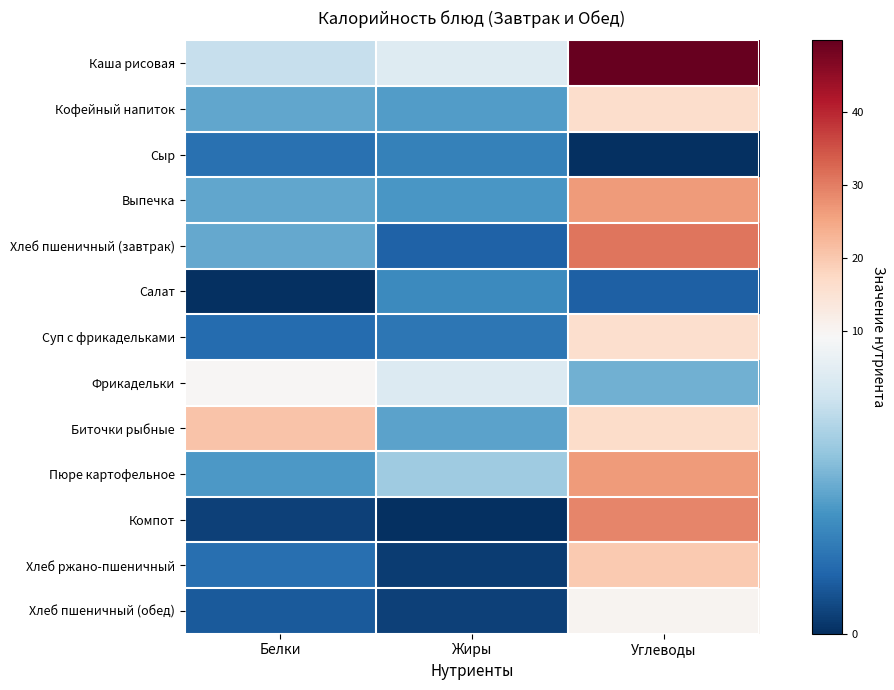

Which series has the largest total across all categories?

Каша рисовая